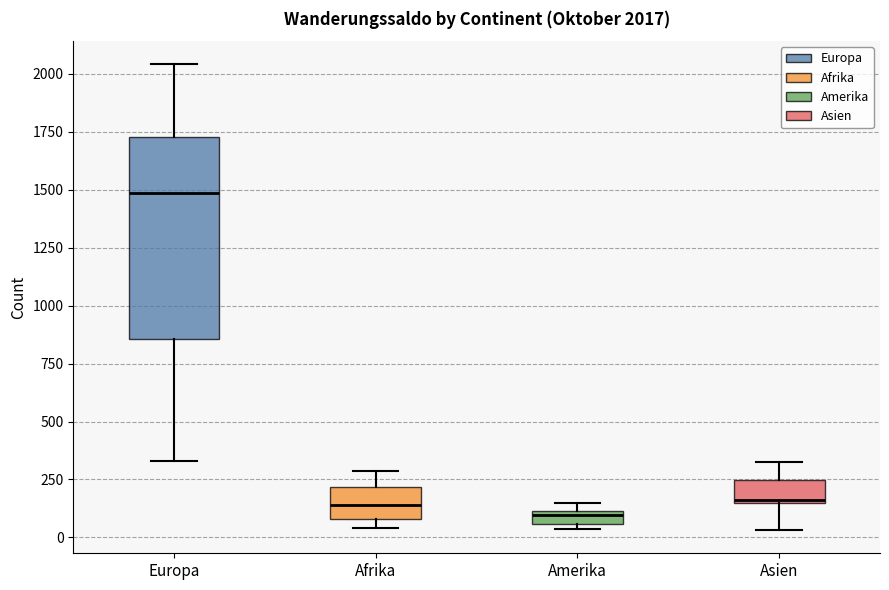

Which box is the tallest, from its lower edge to its upper edge?

Europa